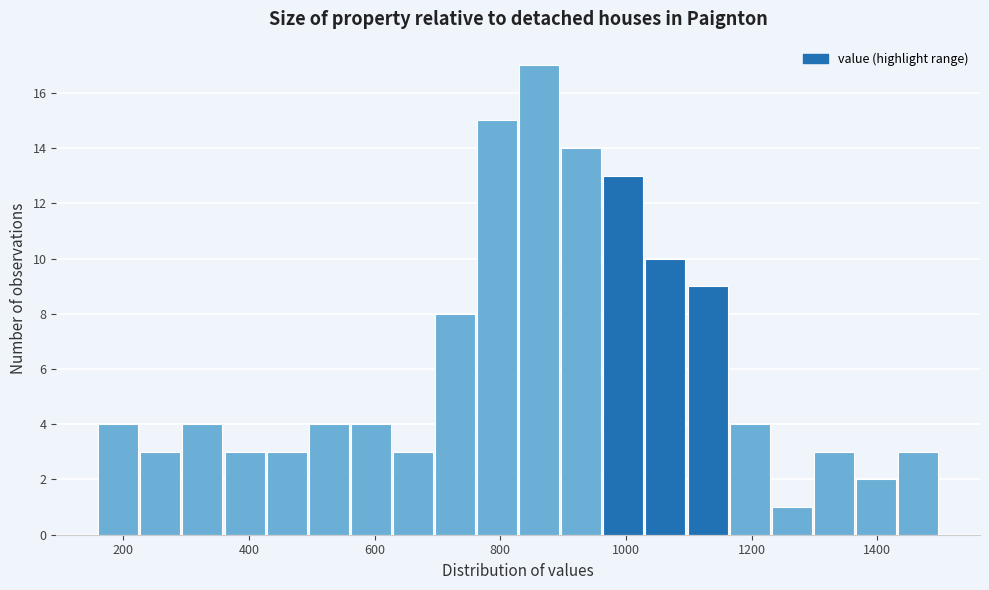

Around what value on the x-axis is the tallest bar? Give the approximate position of its centre, as read against the axis.

860